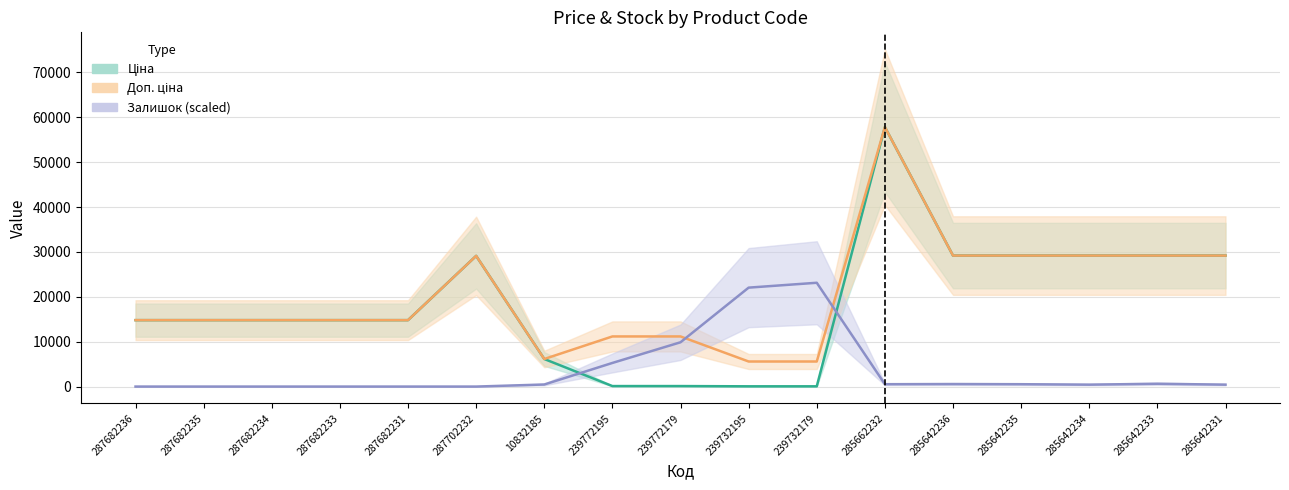

Which series has the largest total across all categories?

Доп. ціна